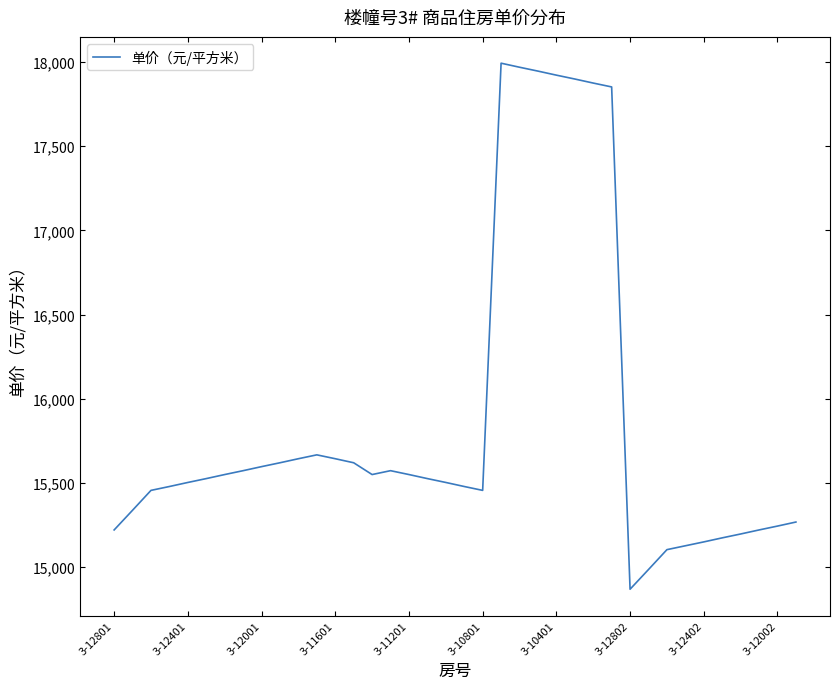

What is the greatest value displayed?

17993